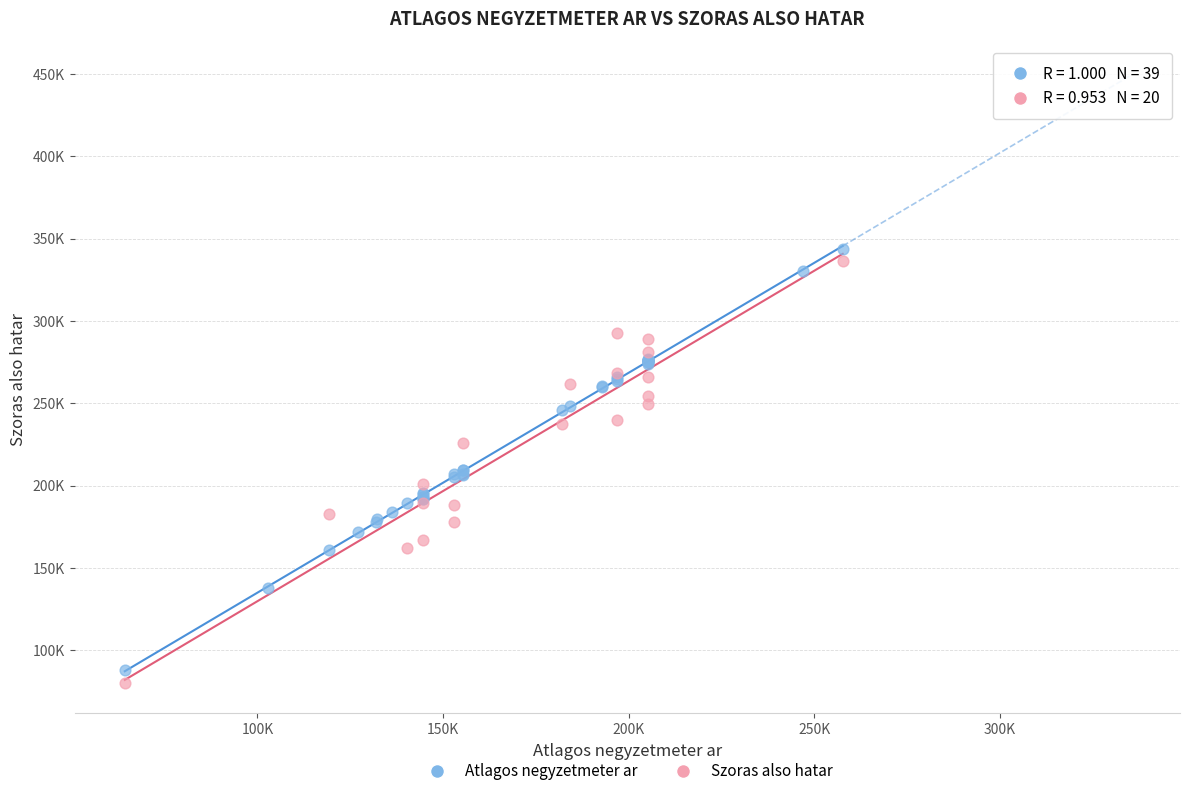

What are all the series names shown in the legend?

Atlagos negyzetmeter ar, Szoras also hatar